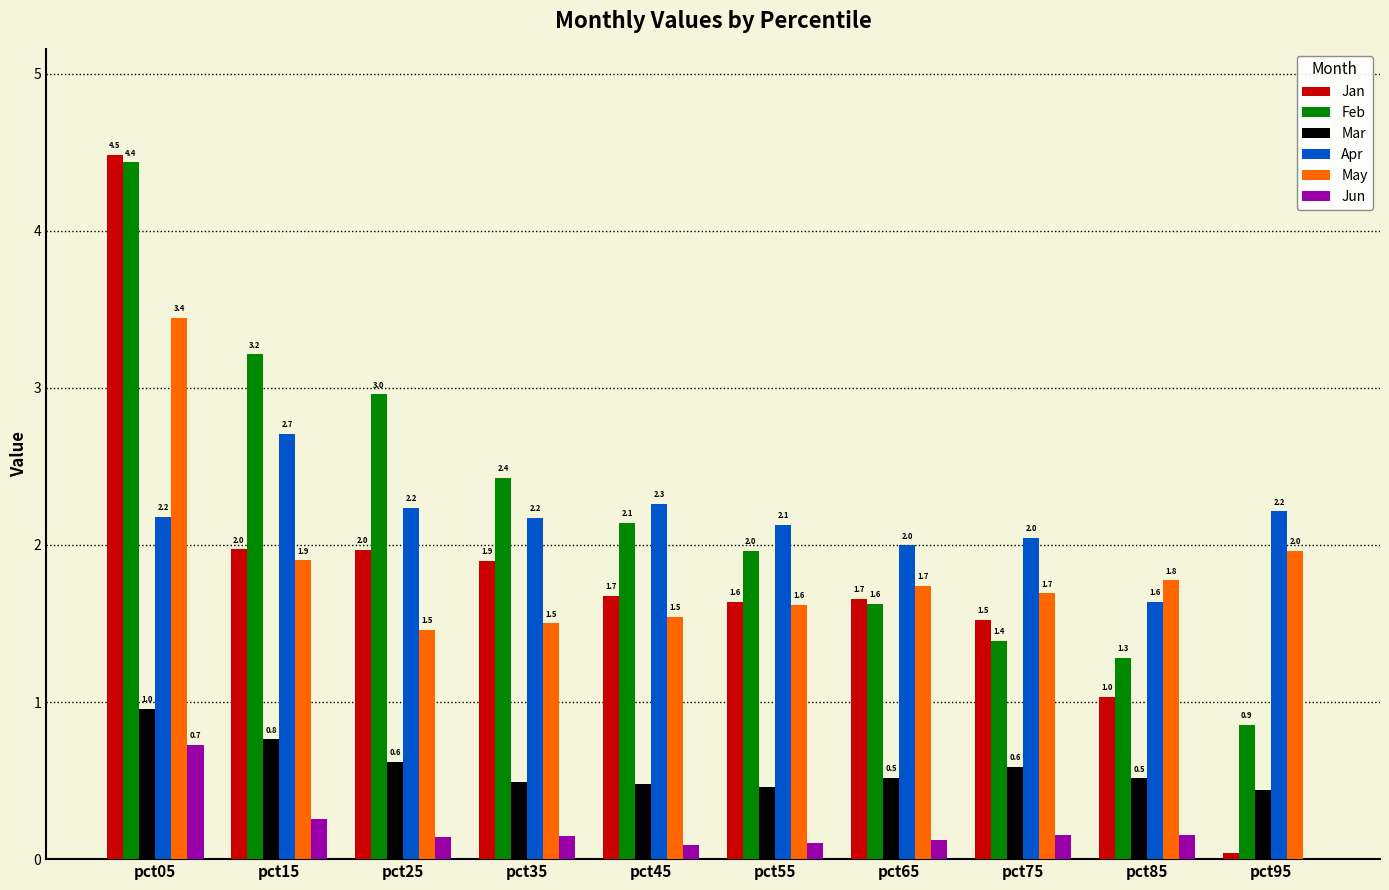

Is the value of Jan at pct05 greater than the value of May at pct35?

Yes